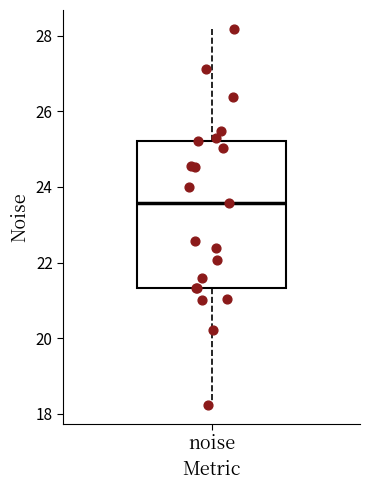

Read this box plot against the y-axis: the position of the median line, the range covered by the box, and the ends of both whiskers. The values are not printed on the chart, so give them approximately, as read against the axis.

median 23.6, box 21.4 to 25.2, whiskers 18.2 to 28.2